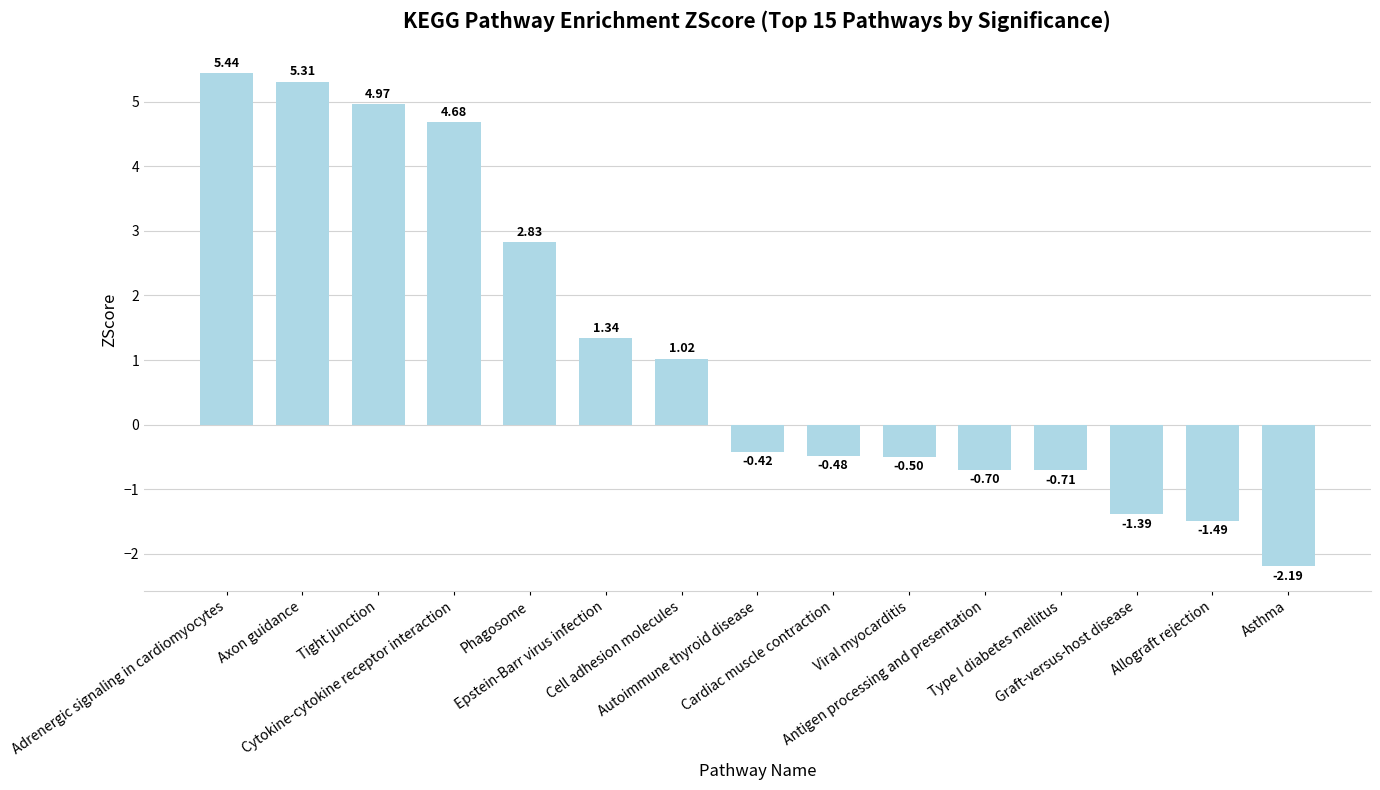

What is the label of the 15th bar from the right?

Adrenergic signaling in cardiomyocytes